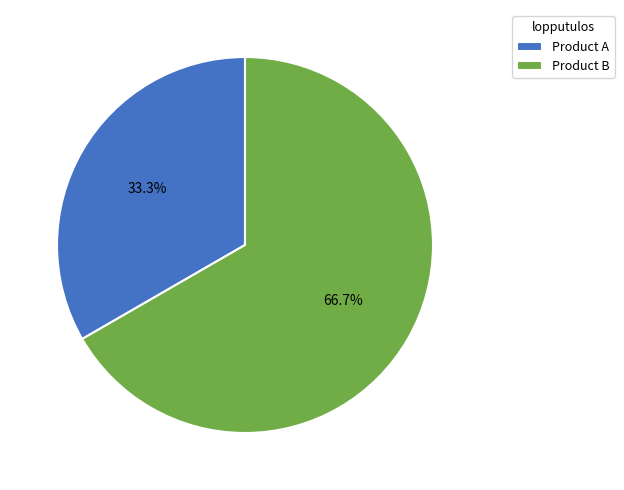

What portion of the pie excludes Product A?

66.7%